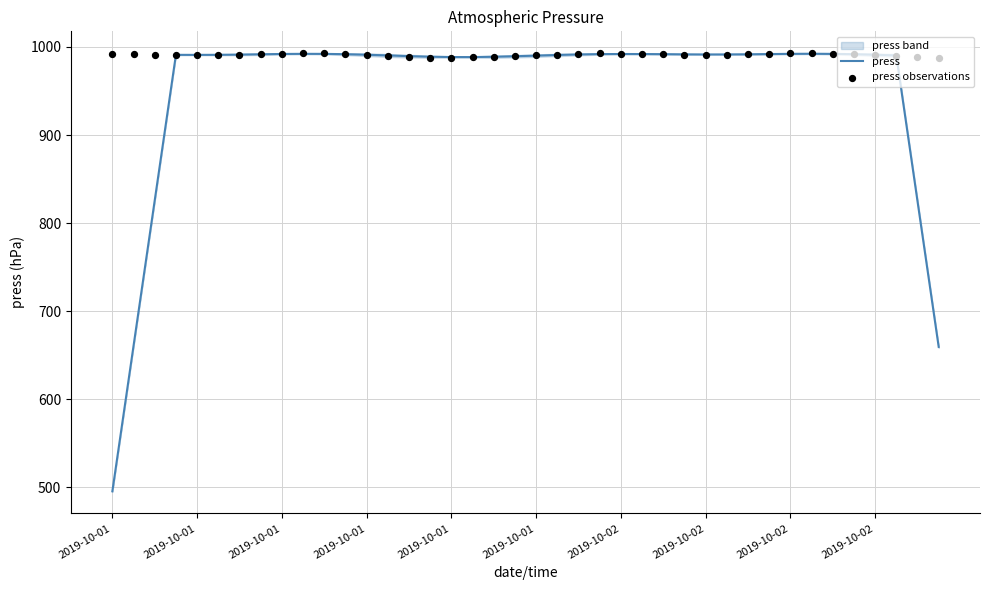

What is the total value across all series at 35?

1983.8